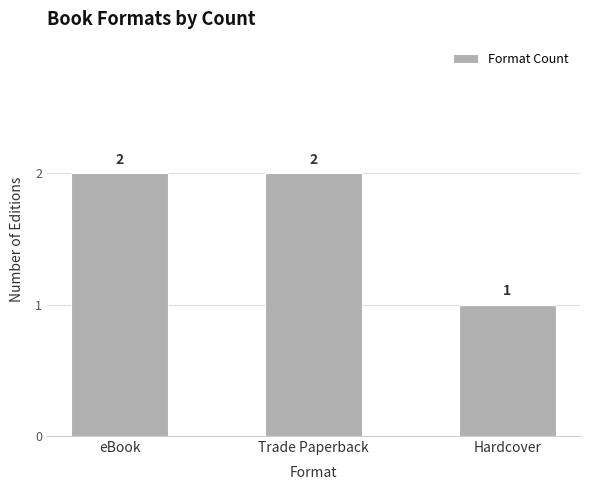

True or false: the data shows 4 at eBook.

False